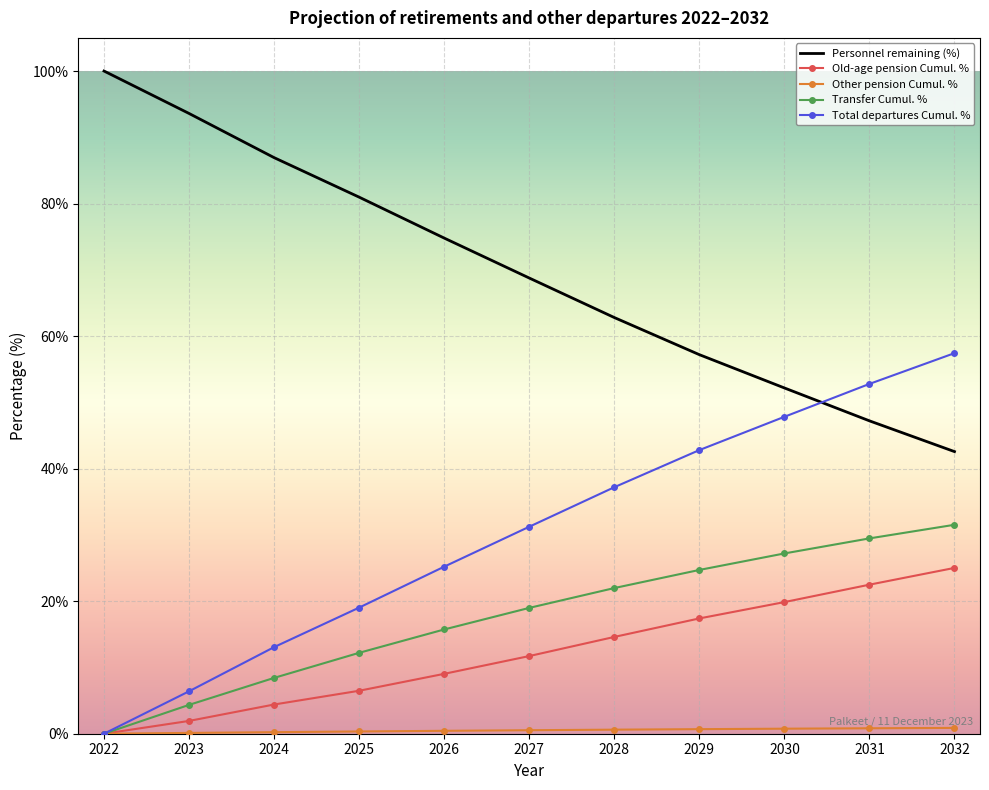

What is the spread (max minus min) of values at 2022?

100.0